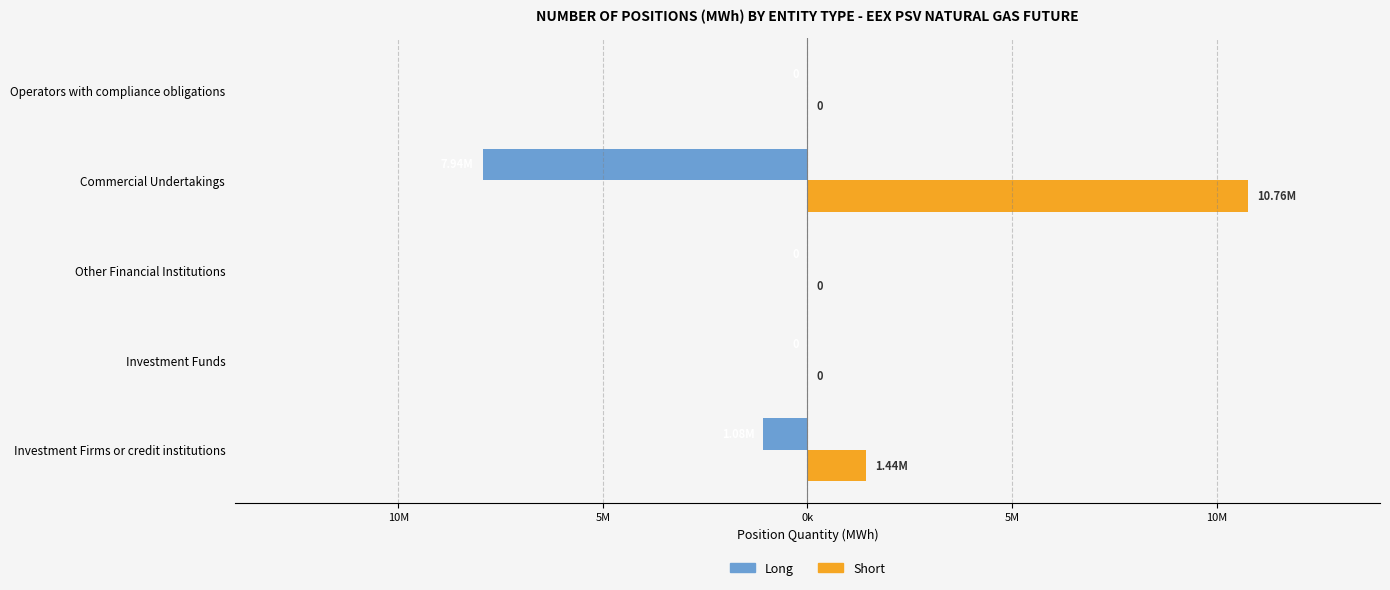

What are all the series names shown in the legend?

Long, Short